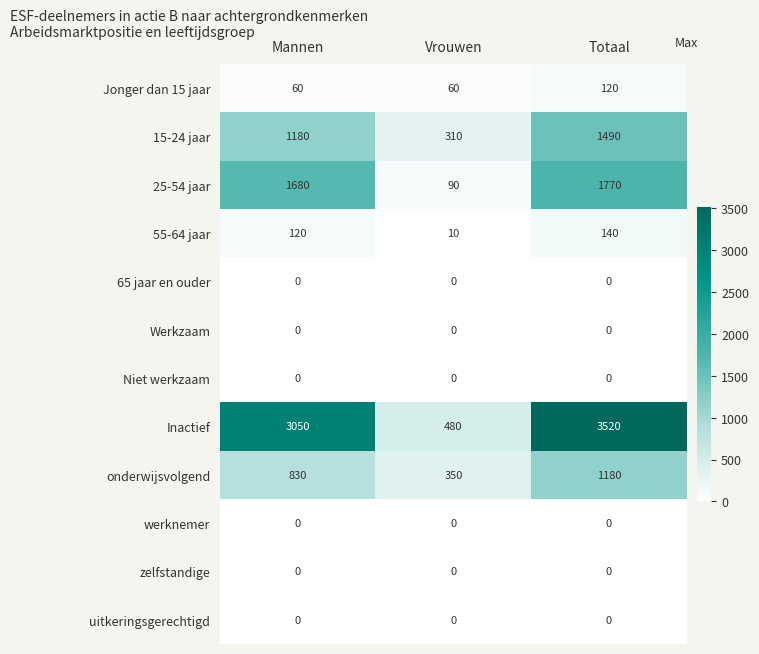

List the labels in order of Inactief value, largest first.

Totaal, Mannen, Vrouwen